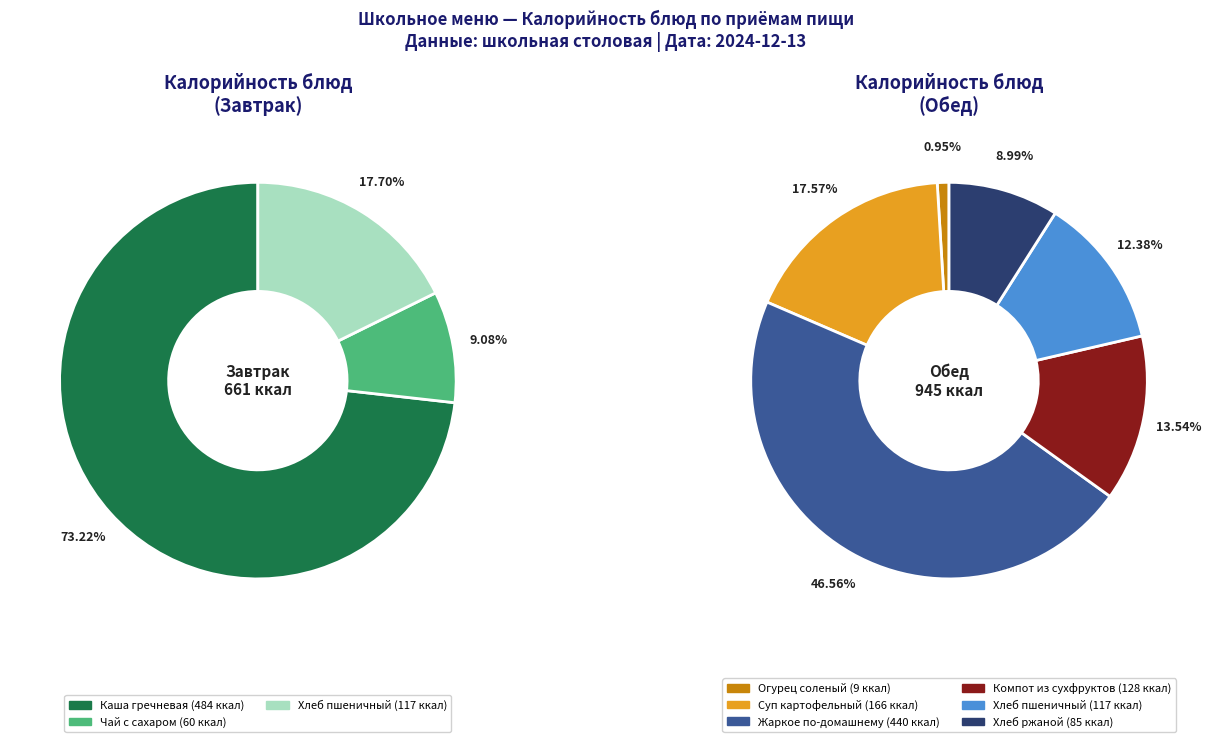

What percentage do Жаркое по-домашнему (Обед) and Хлеб пшеничный (Завтрак) together represent?

34.7%